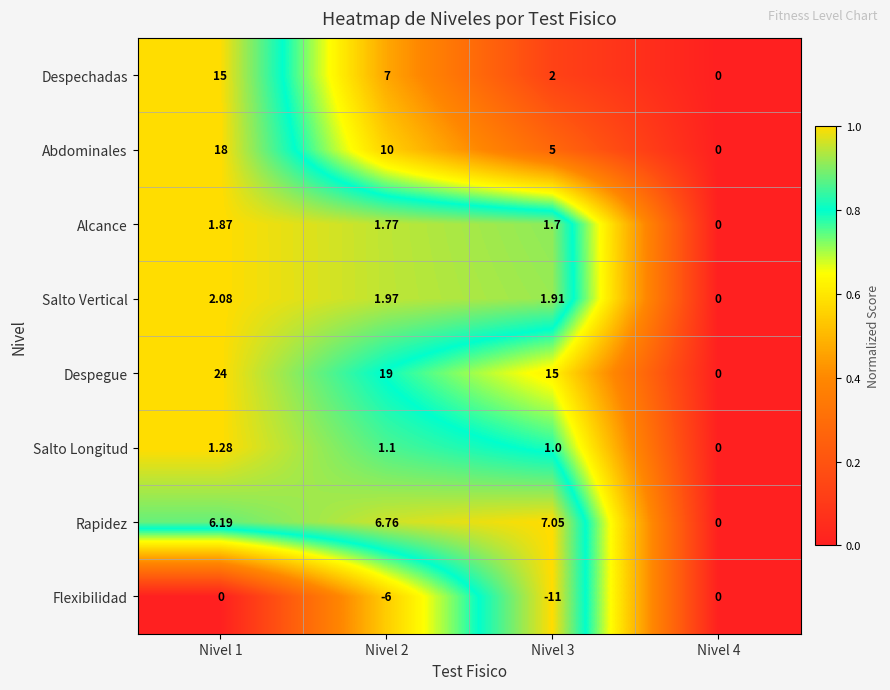

Rank the series by their maximum value, from lowest to highest.

Flexibilidad, Salto Longitud, Alcance, Salto Vertical, Rapidez, Despechadas, Abdominales, Despegue